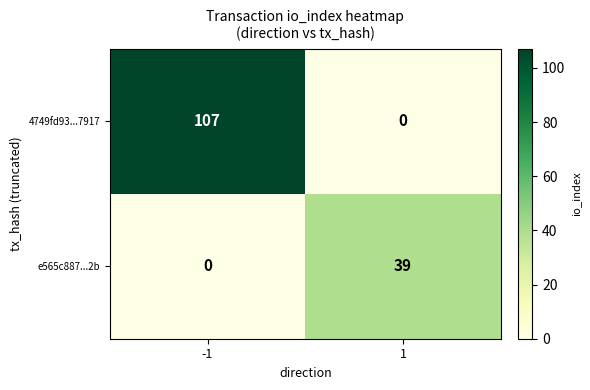

Which series changed the most between -1 and 1?

4749fd93...7917